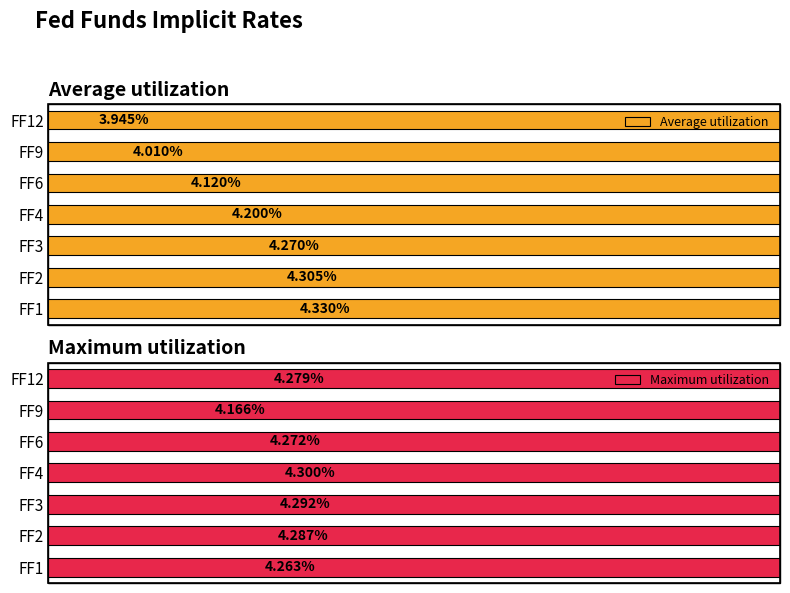

What is the difference between the maximum and second lowest values in the Average utilization series?

0.3